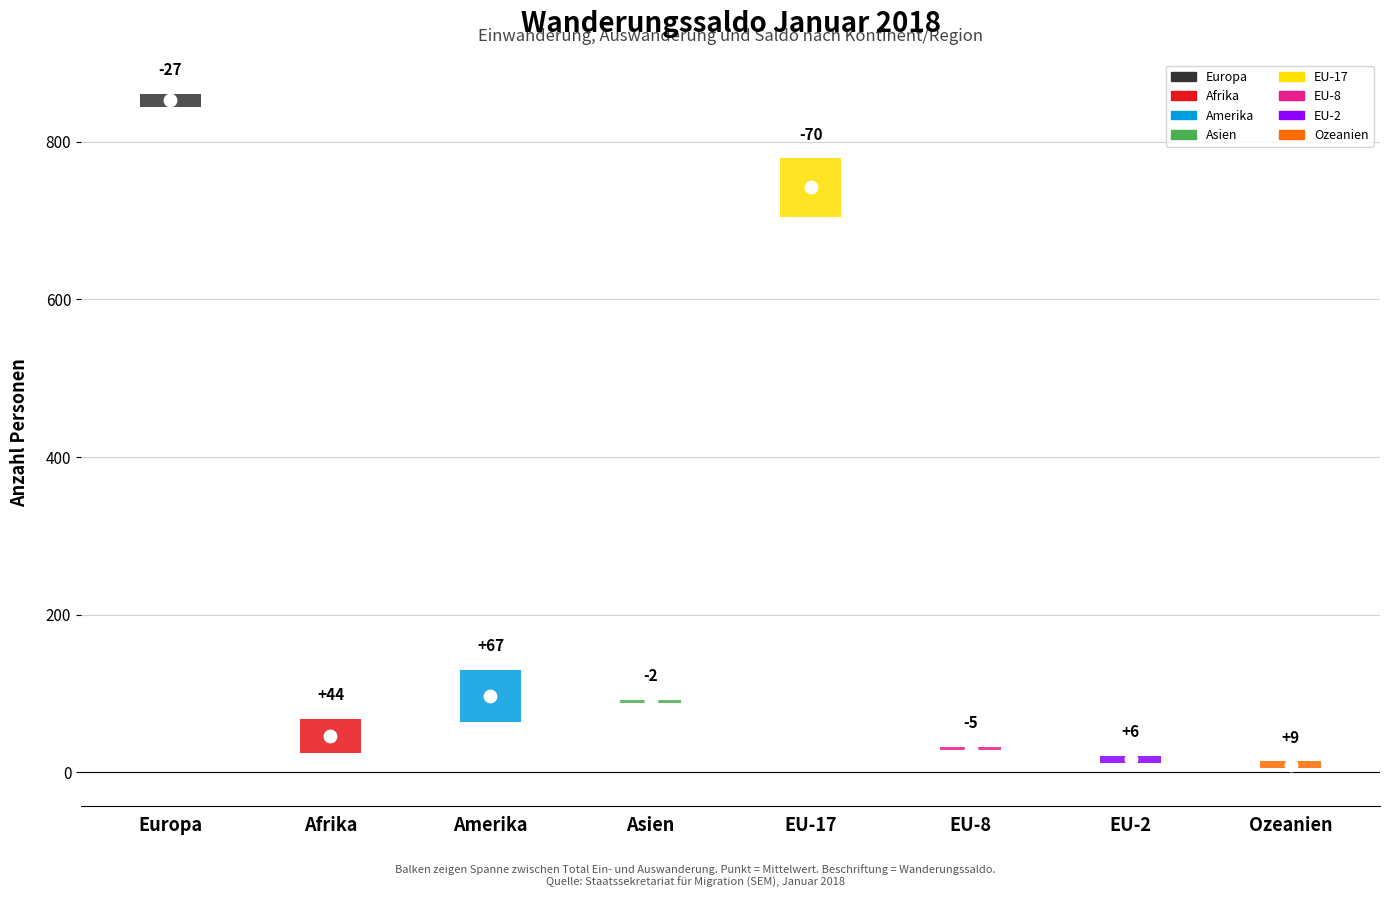

What is the total value across all series at Afrika?

136